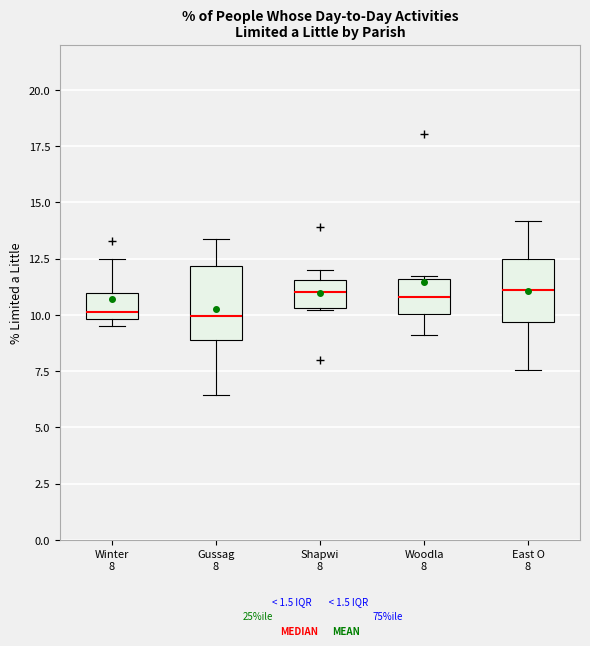

Where is the lower edge of the box for Woodla 8 on the y-axis? The values are not printed on the chart, so give them approximately, as read against the axis.

10.0